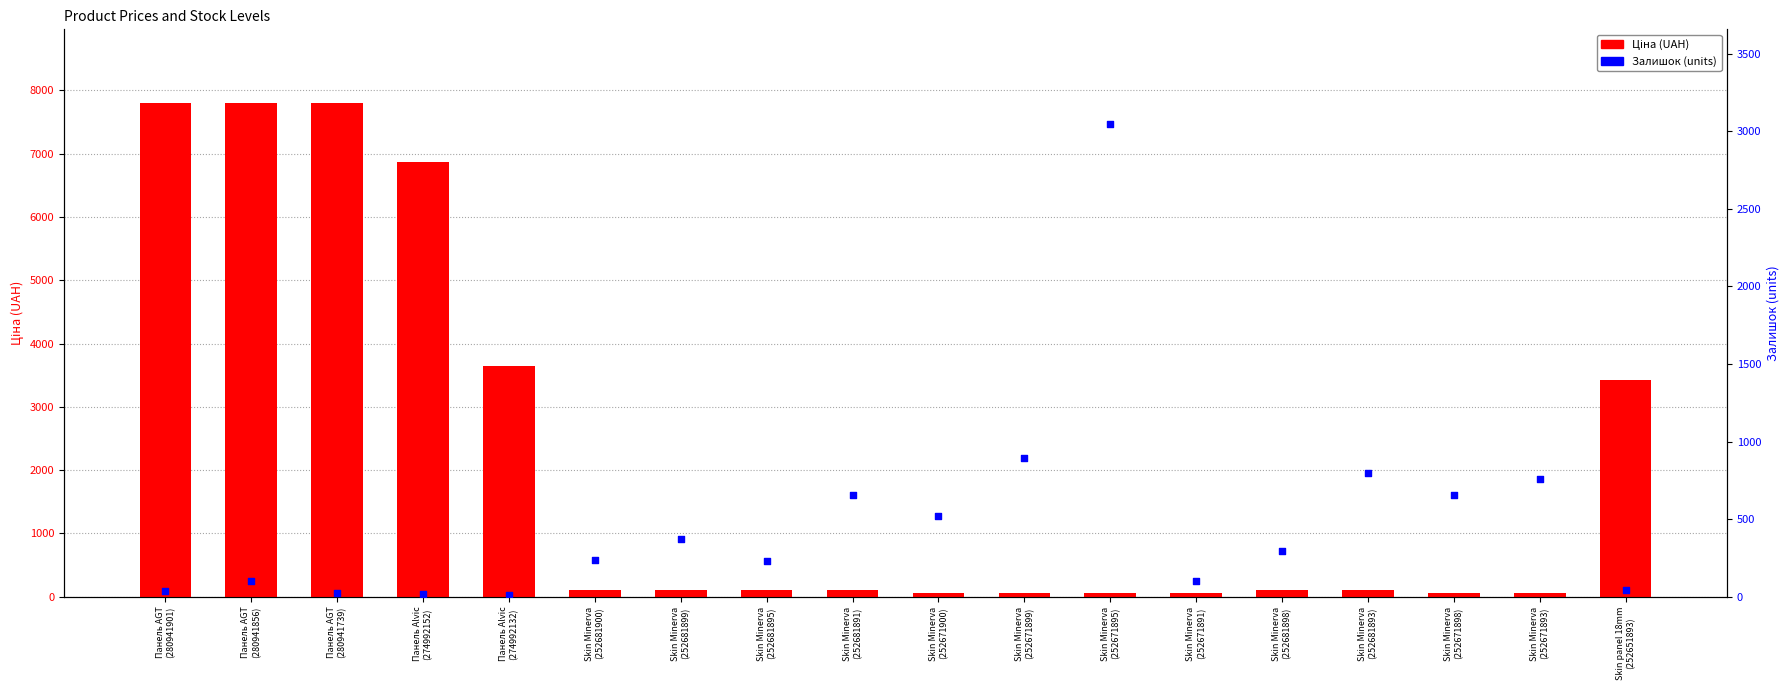

At which category is the sum across all series the highest?

Панель AGT
(280941856)